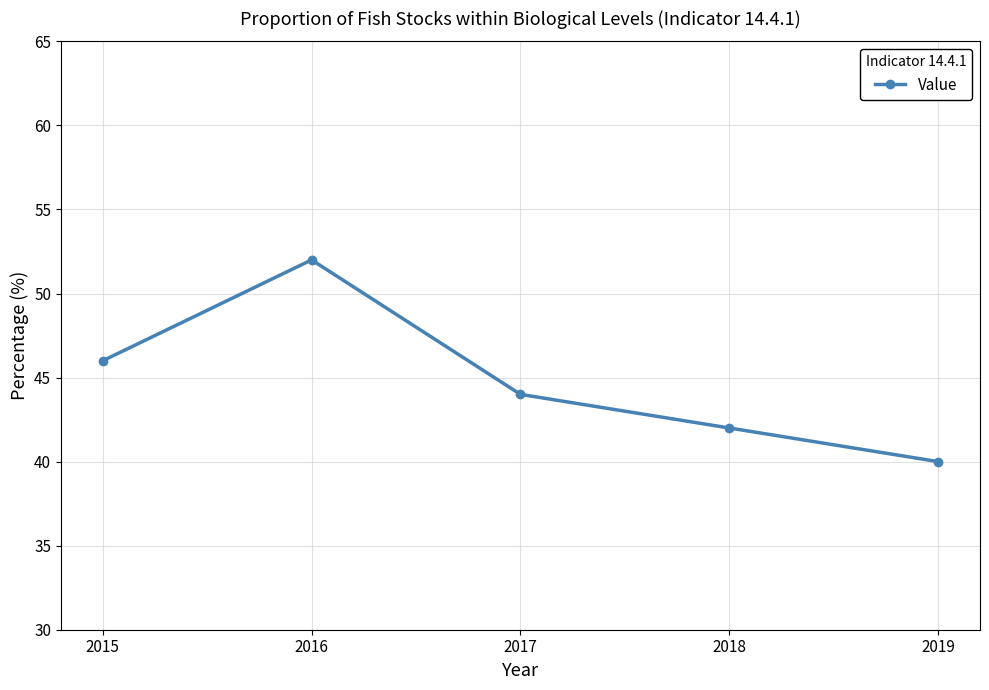

What is the difference between the second highest and second lowest values?

4